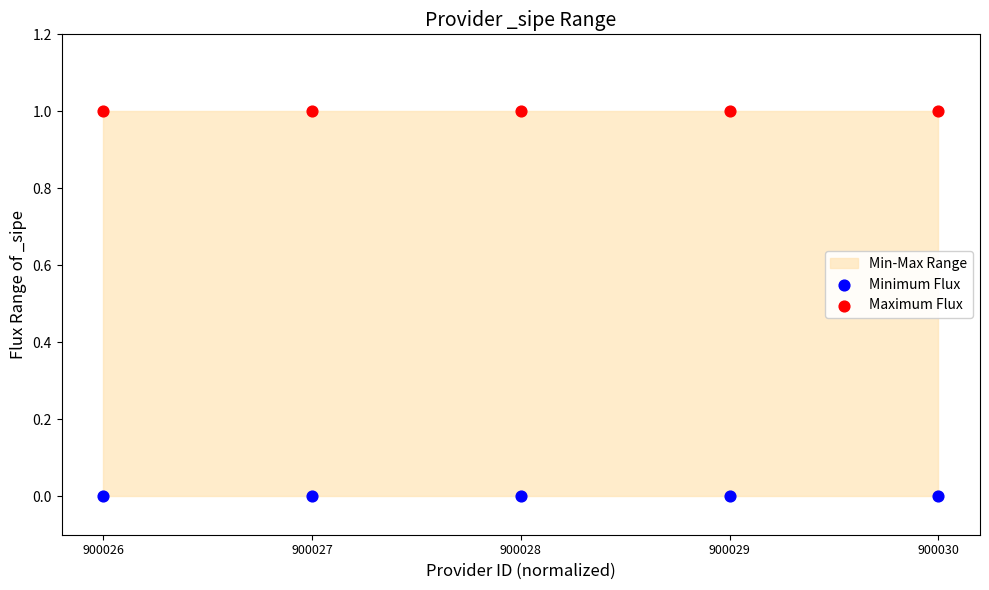

Which series reaches the maximum Y coordinate?

Maximum Flux